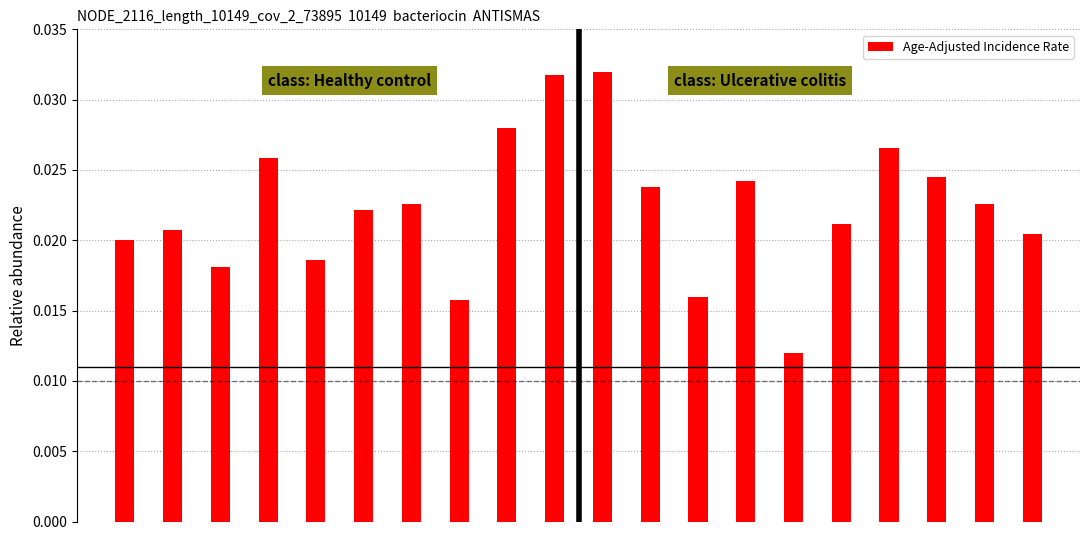

What is the sum of all values?

0.4